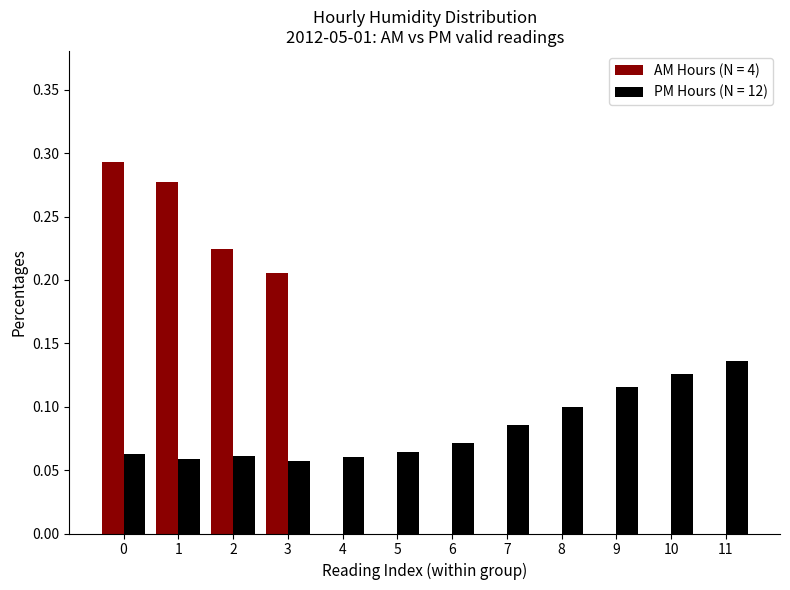

Which series changed the most between 5 and 9?

PM Hours (N = 12)